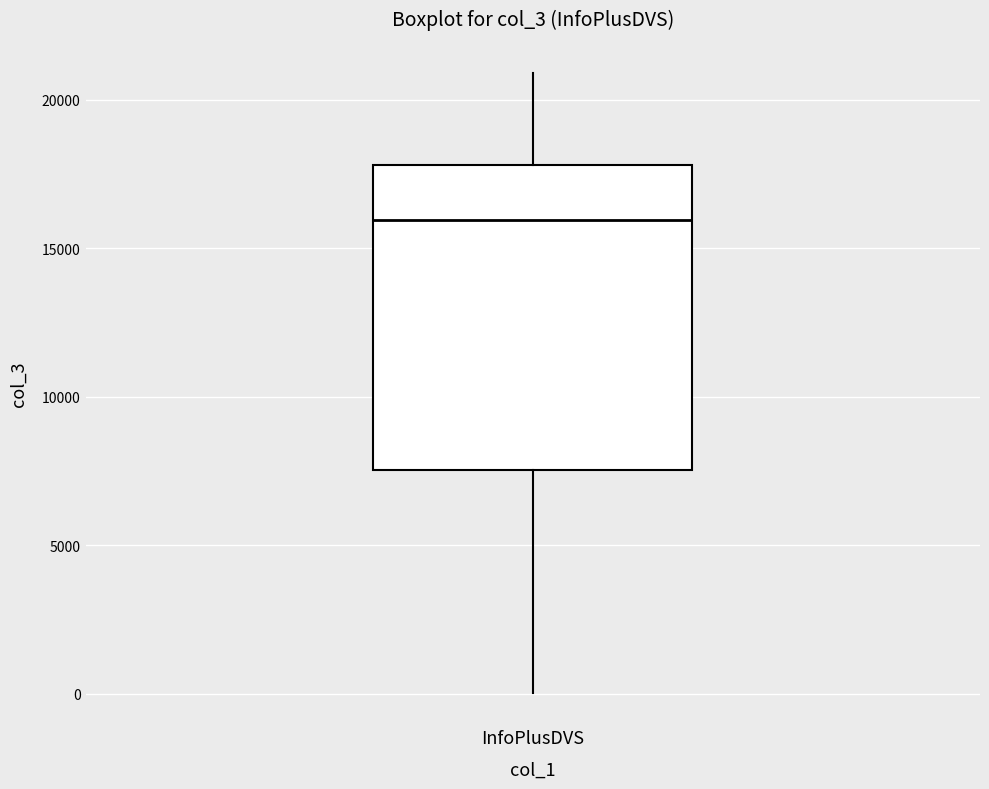

Transcribe this box plot: give where the median line is, the range the box spans, and where the two whiskers end, as read against the y-axis. The values are not printed on the chart, so give them approximately, as read against the axis.

median 16000, box 7500 to 18000, whiskers 0 to 21000